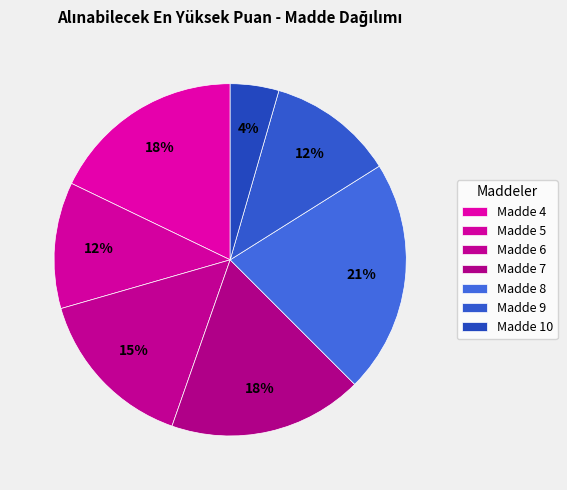

How many segments does this pie chart have?

7